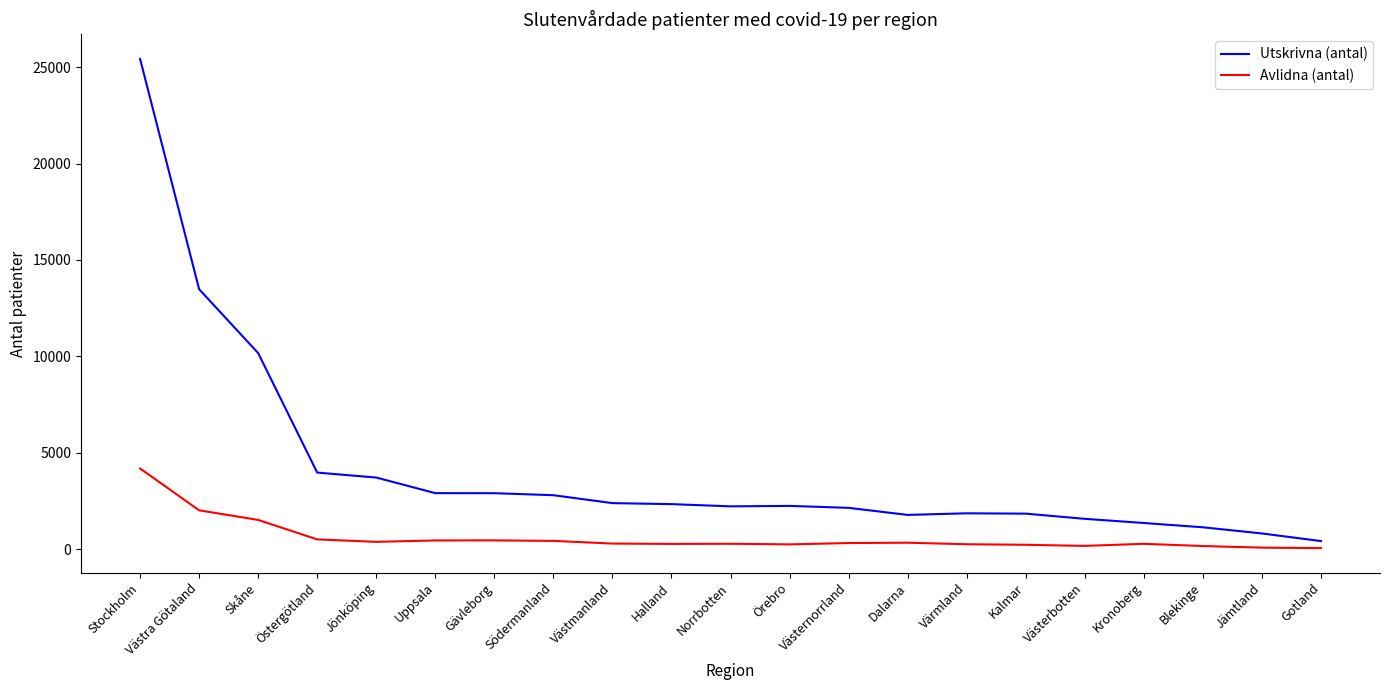

What is the average value of the Utskrivna (antal) series?

4161